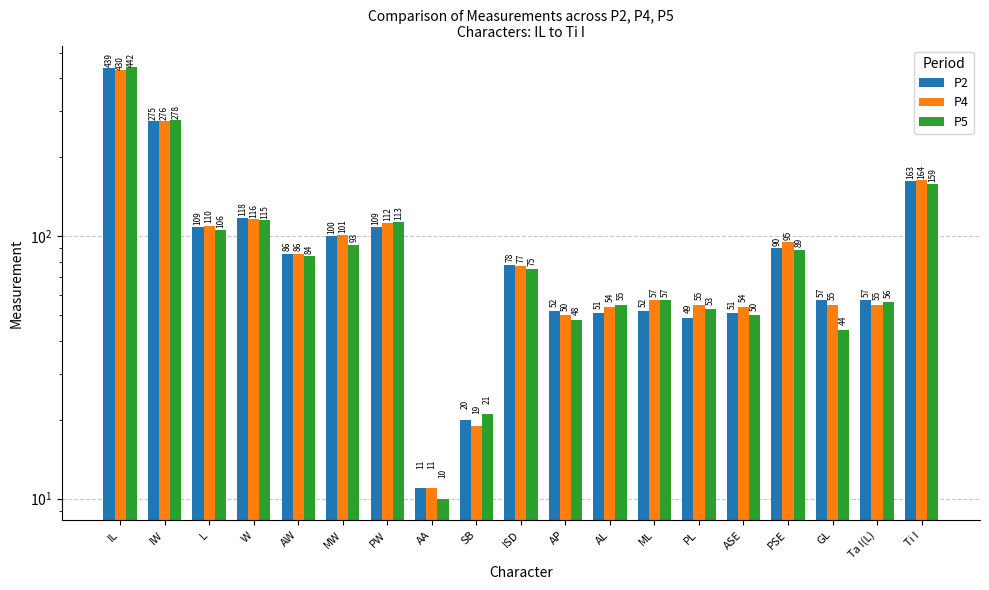

Which series has the widest spread of values?

P5